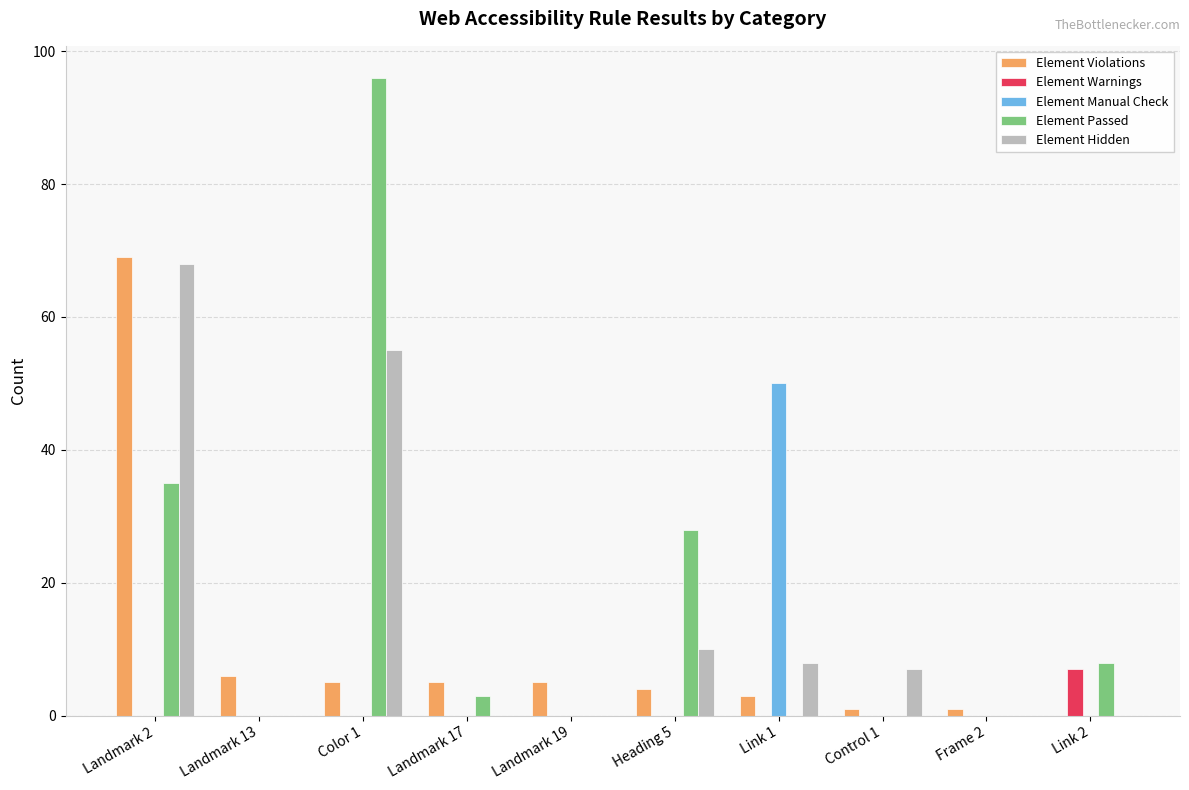

Count the number of categories in the chart.

10